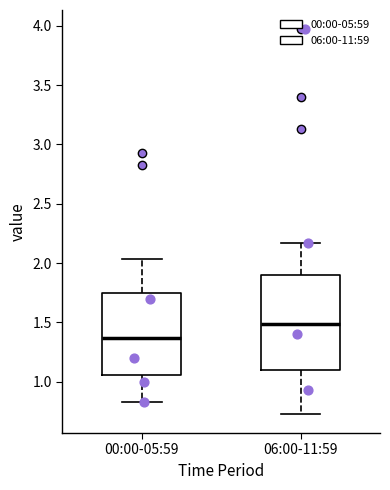

Reading left to right, read every box against the y-axis: the position of its median line, the range the box covers, and the ends of its whiskers. The values are not printed on the chart, so give them approximately, as read against the axis.

00:00-05:59: median 1.35, box 1.05 to 1.75, whiskers 0.85 to 2.05
06:00-11:59: median 1.50, box 1.10 to 1.90, whiskers 0.75 to 2.15